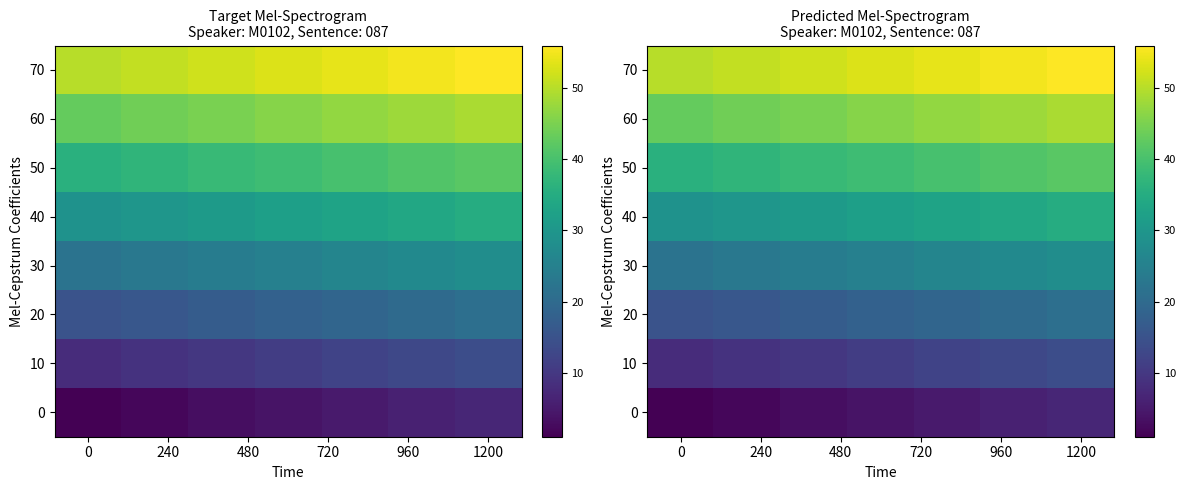

At how many categories does at least one series exceed 31?

7